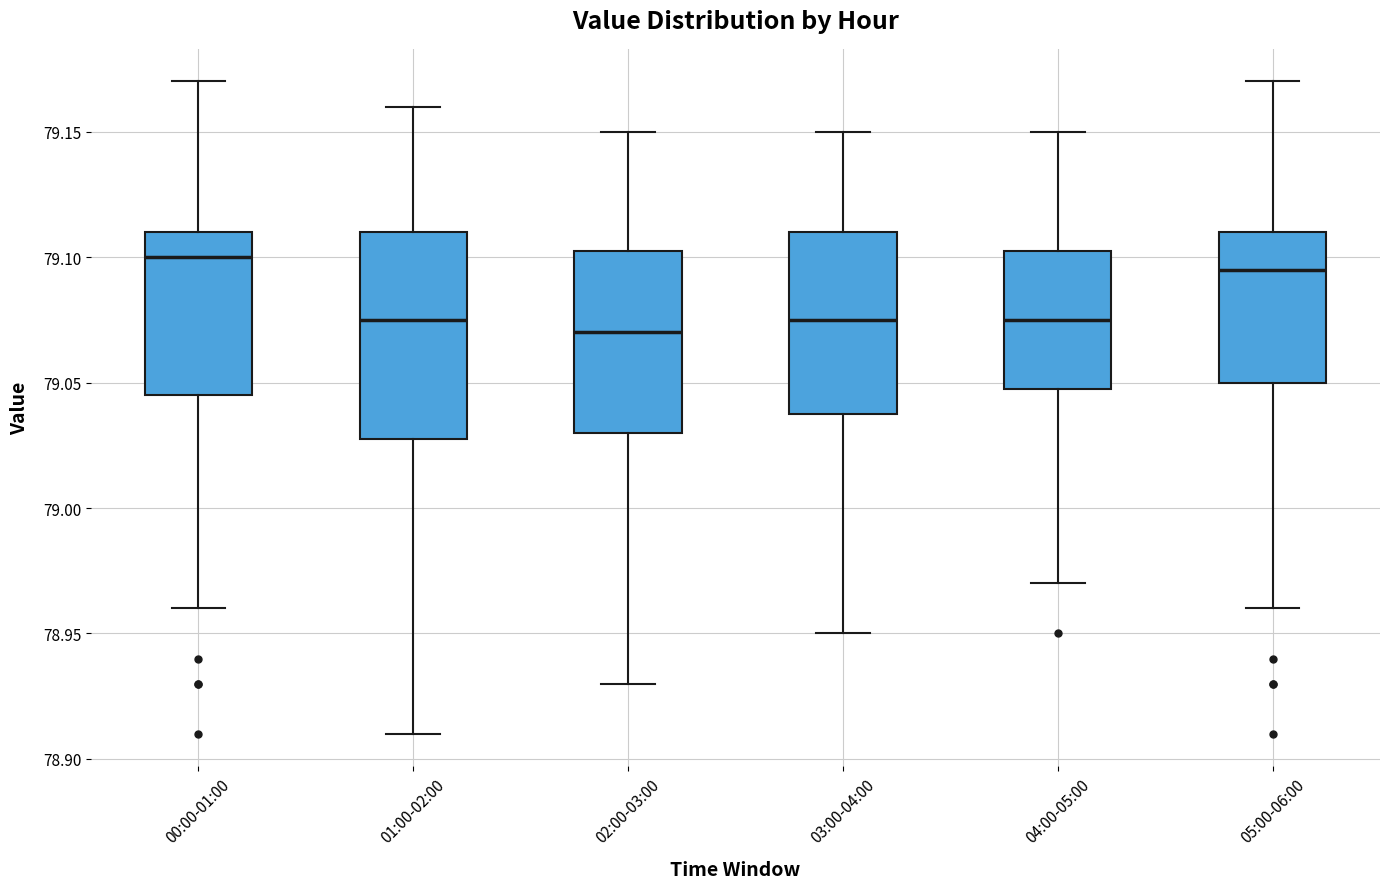

Comparing the boxes themselves (not the whiskers), which one is the tallest?

01:00-02:00